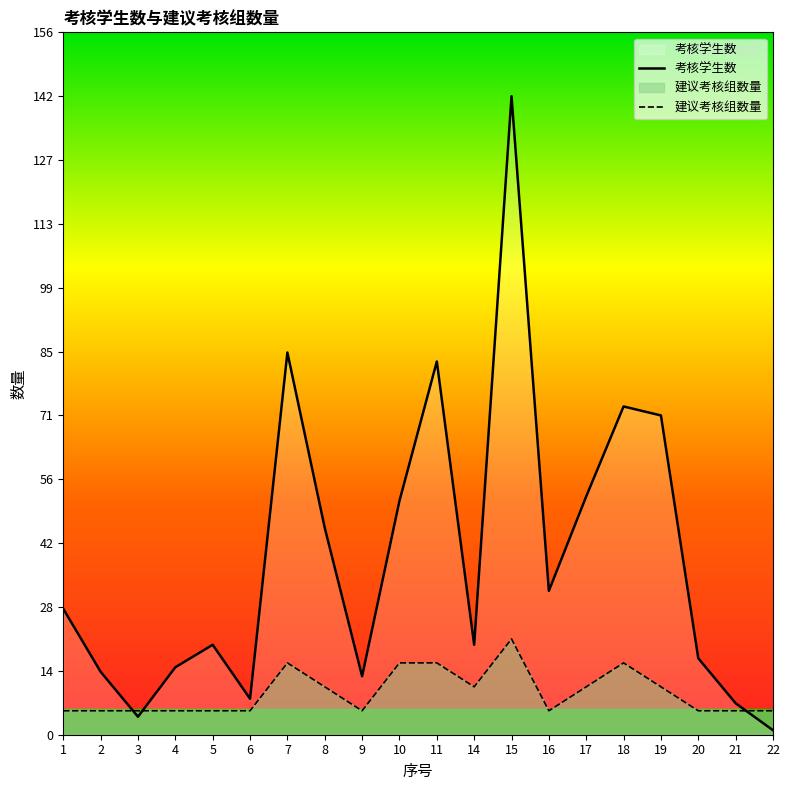

Is it true that 考核学生数 equals 71.0 at 19?

True